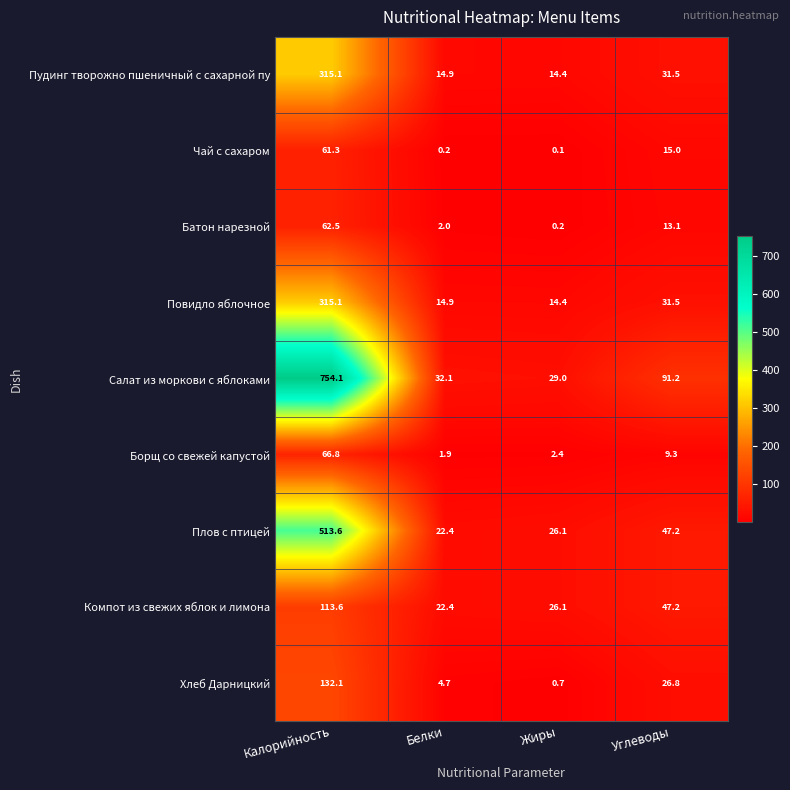

The value of Чай с сахаром at Калорийность is 61.3. True or false?

True